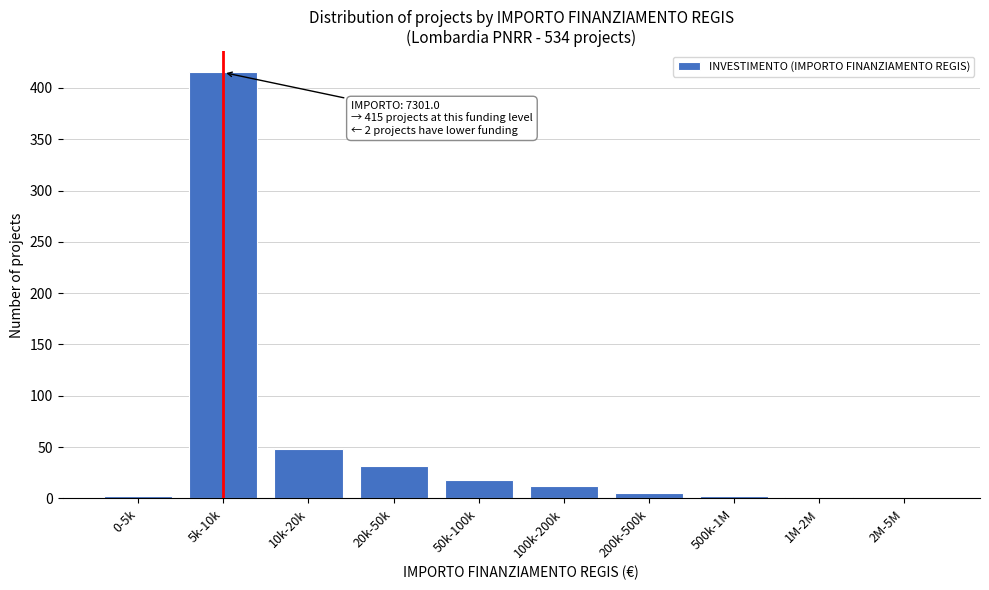

What is the sum of all values?

535